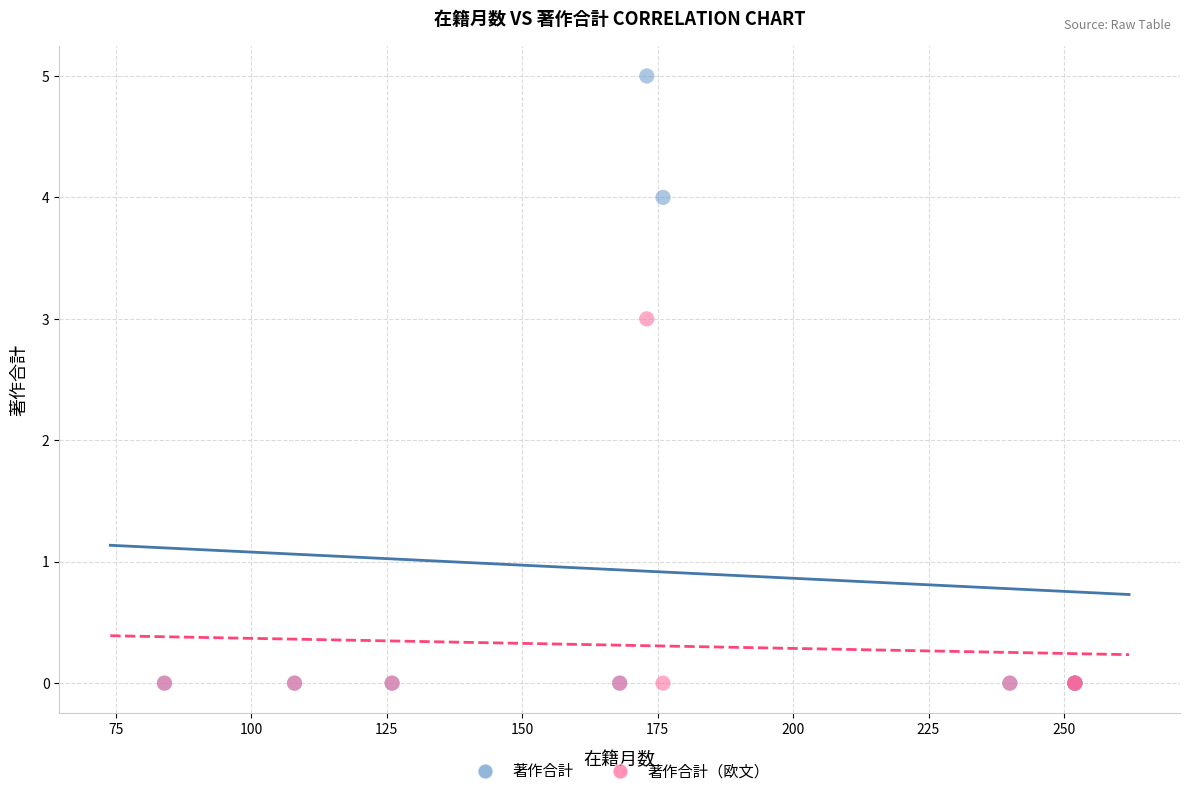

Across all series, what Y value is closest to 2?

3